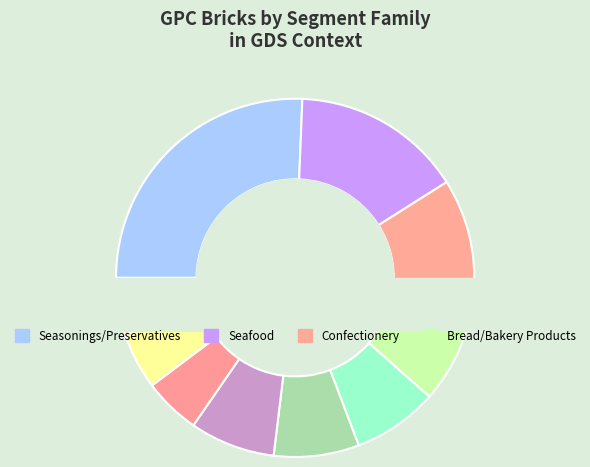

To the nearest percent, what portion does Oils/Fats Edible represent?

9%